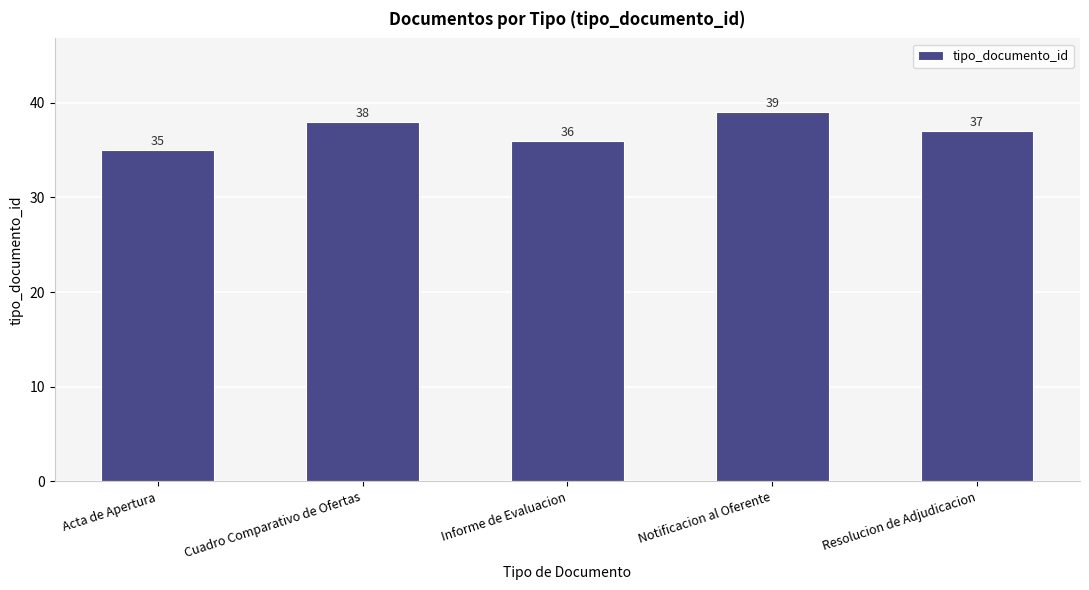

How many values are between 36 and 38?

3